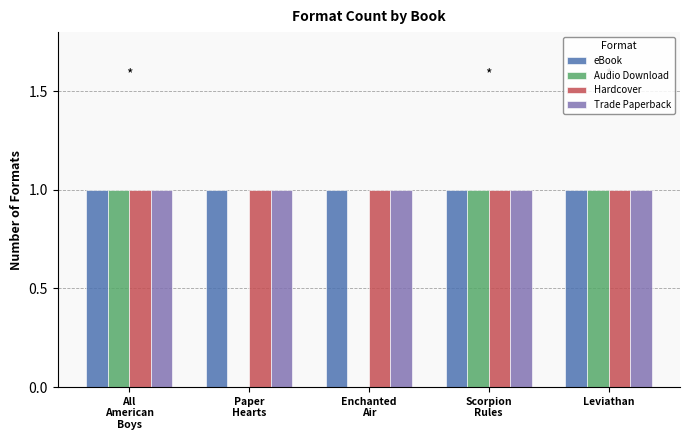

Are the bars grouped side by side (vs. stacked)?

Yes